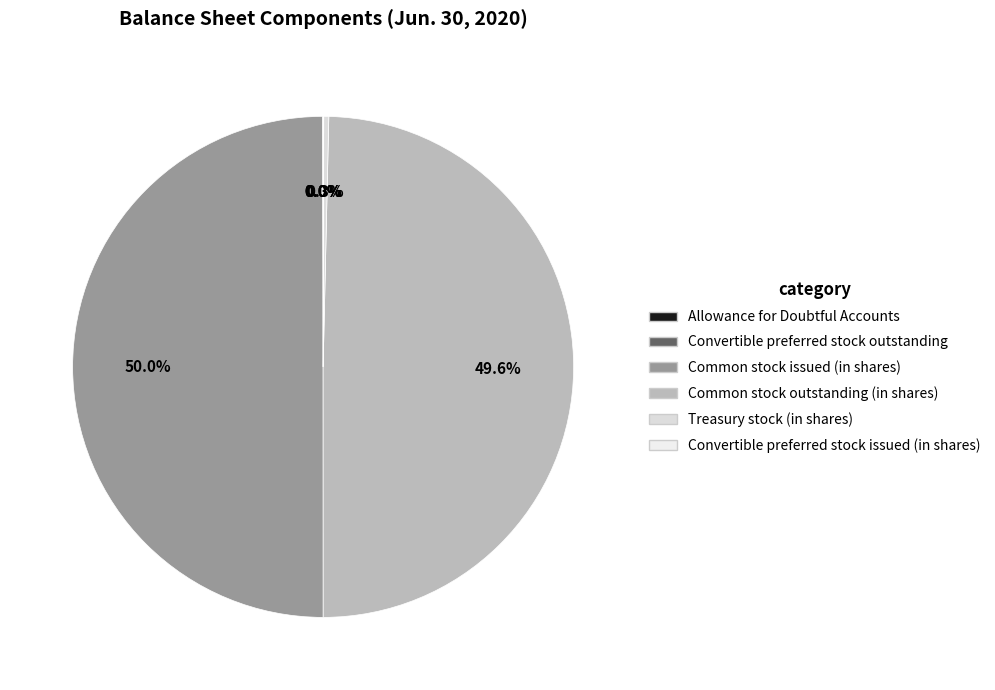

Is the sum of Convertible preferred stock issued (in shares) and Convertible preferred stock outstanding greater than half?

No